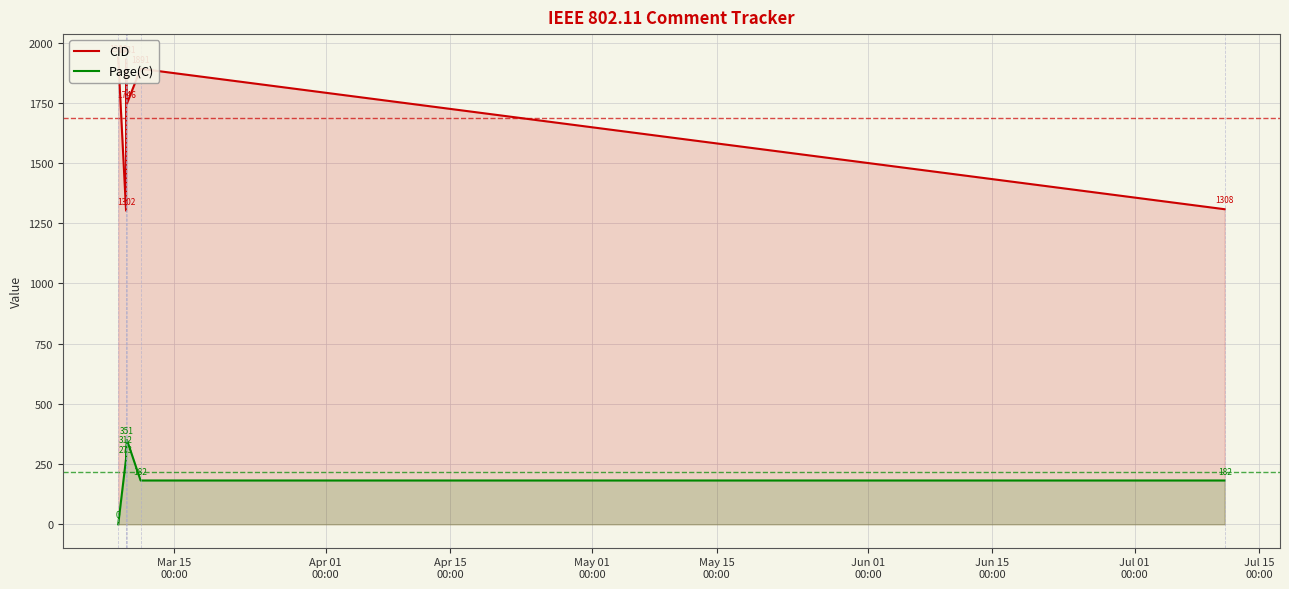

How many distinct data groups are displayed?

2